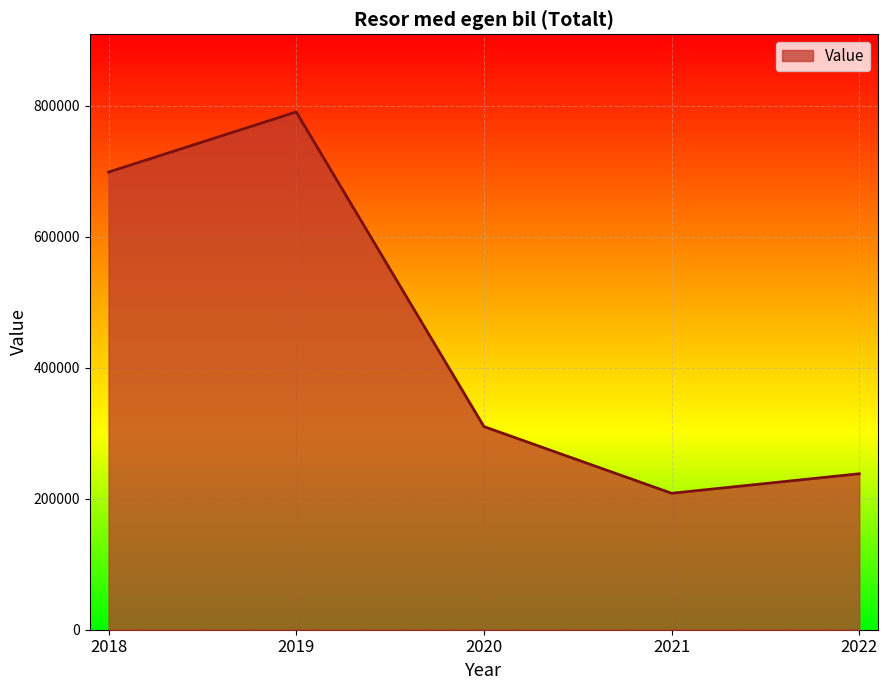

Approximately how many times larger is the value at 2021 compared to 2022?

0.9